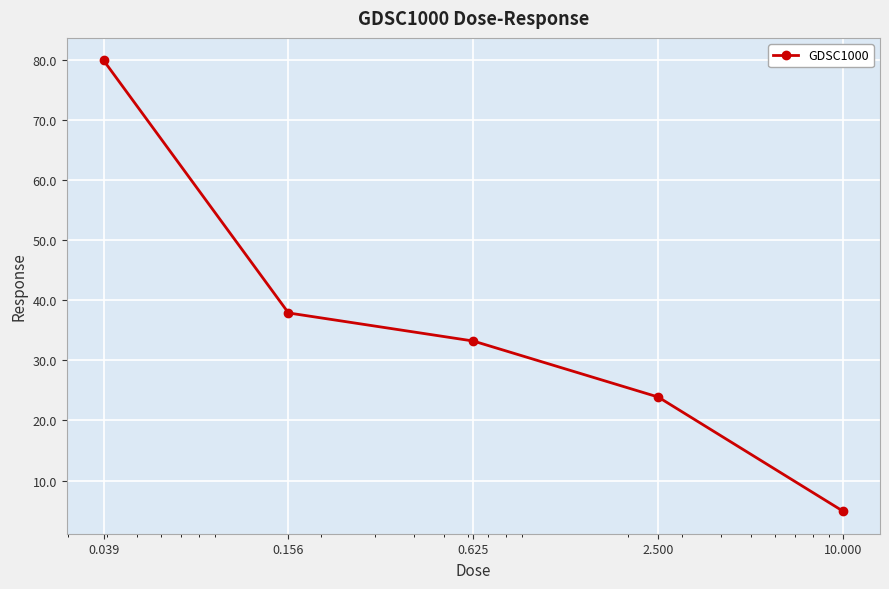

What is the difference between the maximum and second lowest values?

56.0